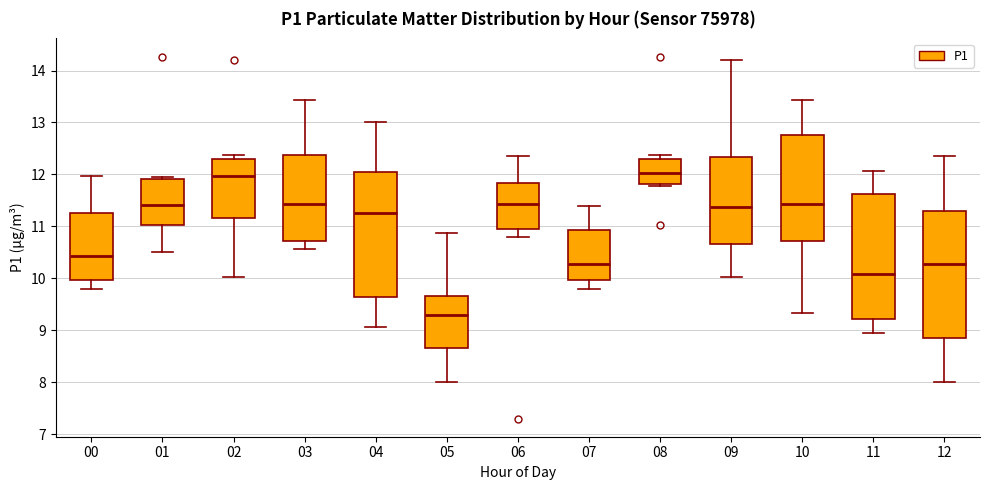

Reading left to right, read every box against the y-axis: the position of its median line, the range the box covers, and the ends of its whiskers. The values are not printed on the chart, so give them approximately, as read against the axis.

00: median 10.4, box 10.0 to 11.3, whiskers 9.8 to 12.0
01: median 11.4, box 11.0 to 11.9, whiskers 10.5 to 12.0
02: median 12.0, box 11.2 to 12.3, whiskers 10.0 to 12.4
03: median 11.4, box 10.7 to 12.4, whiskers 10.6 to 13.4
04: median 11.3, box 9.6 to 12.0, whiskers 9.1 to 13.0
05: median 9.3, box 8.7 to 9.7, whiskers 8.0 to 10.9
06: median 11.4, box 11.0 to 11.8, whiskers 10.8 to 12.4
07: median 10.3, box 10.0 to 10.9, whiskers 9.8 to 11.4
08: median 12.0, box 11.8 to 12.3, whiskers 11.8 (just below the box's lower edge) to 12.4
09: median 11.4, box 10.7 to 12.3, whiskers 10.0 to 14.2
10: median 11.4, box 10.7 to 12.8, whiskers 9.3 to 13.4
11: median 10.1, box 9.2 to 11.6, whiskers 9.0 to 12.1
12: median 10.3, box 8.8 to 11.3, whiskers 8.0 to 12.4